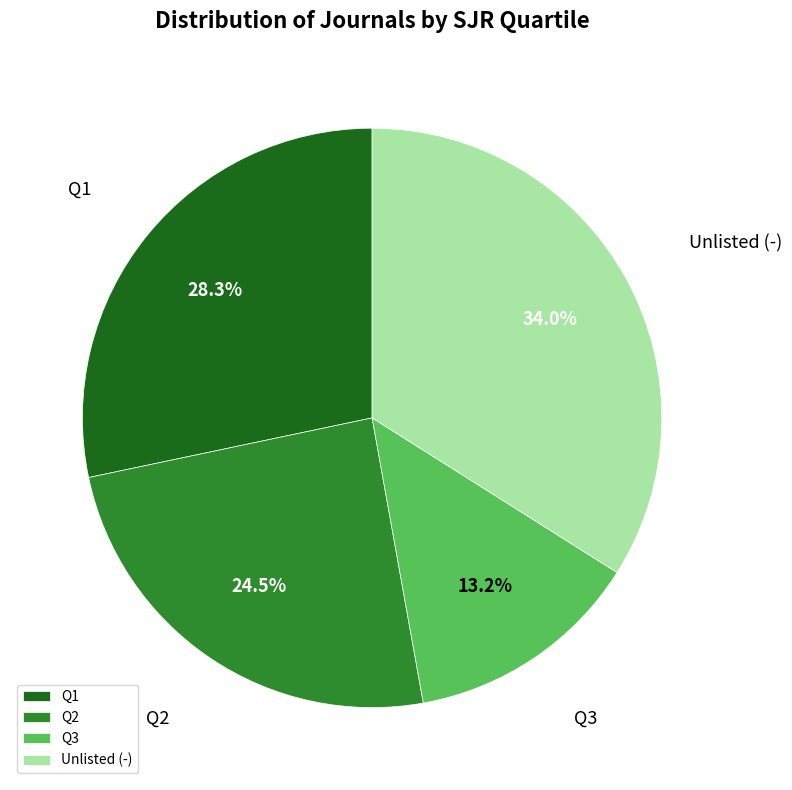

Which has a higher value, Q3 or Unlisted (-)?

Unlisted (-)